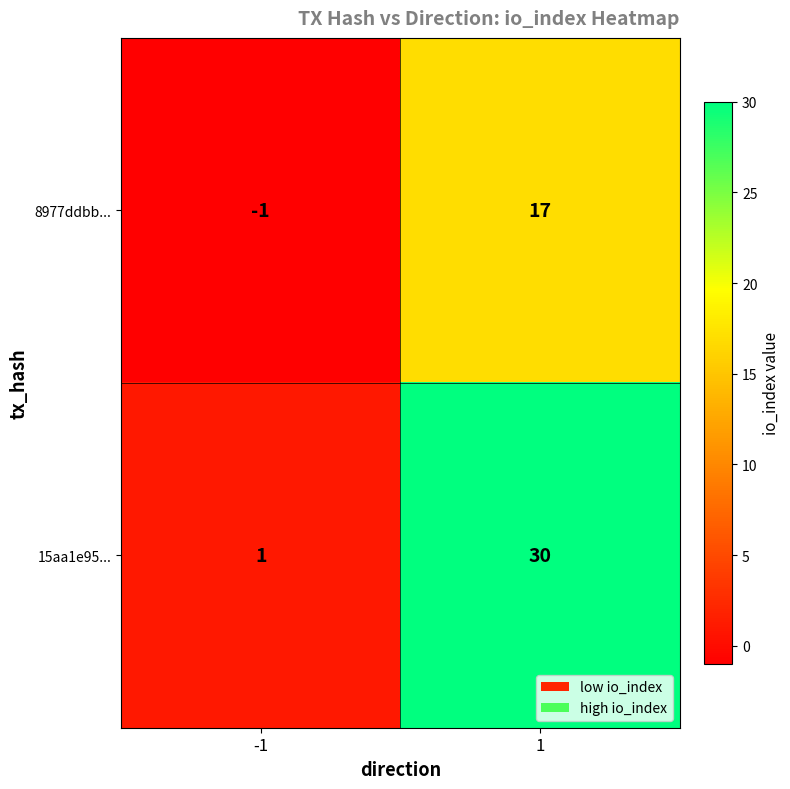

What is the maximum value shown in the chart?

30